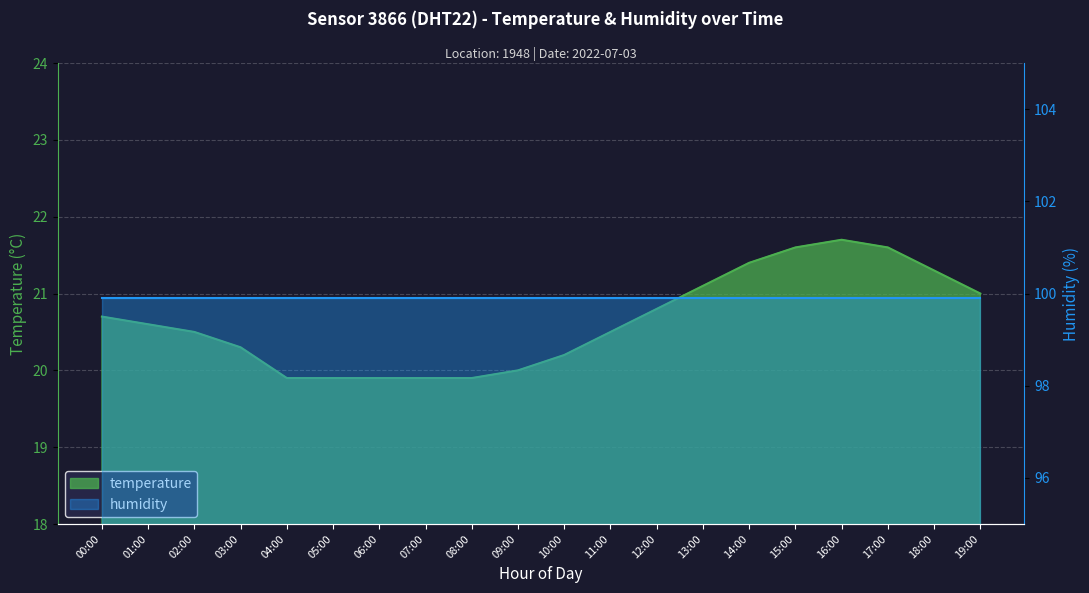

What is the difference between the values at 02:00 and 18:00?

0.8